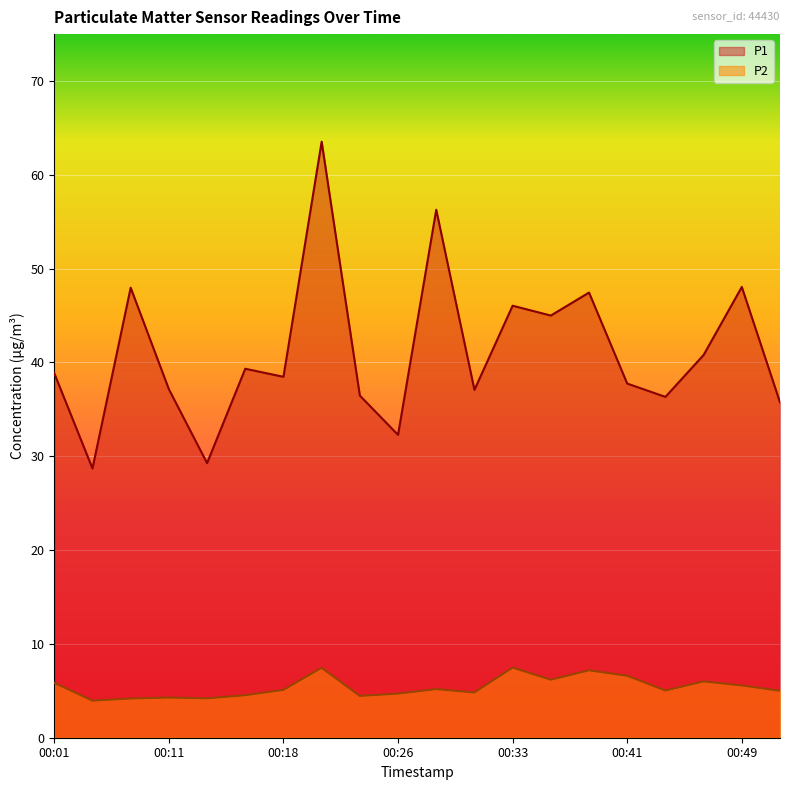

How many lines are shown in the chart?

2